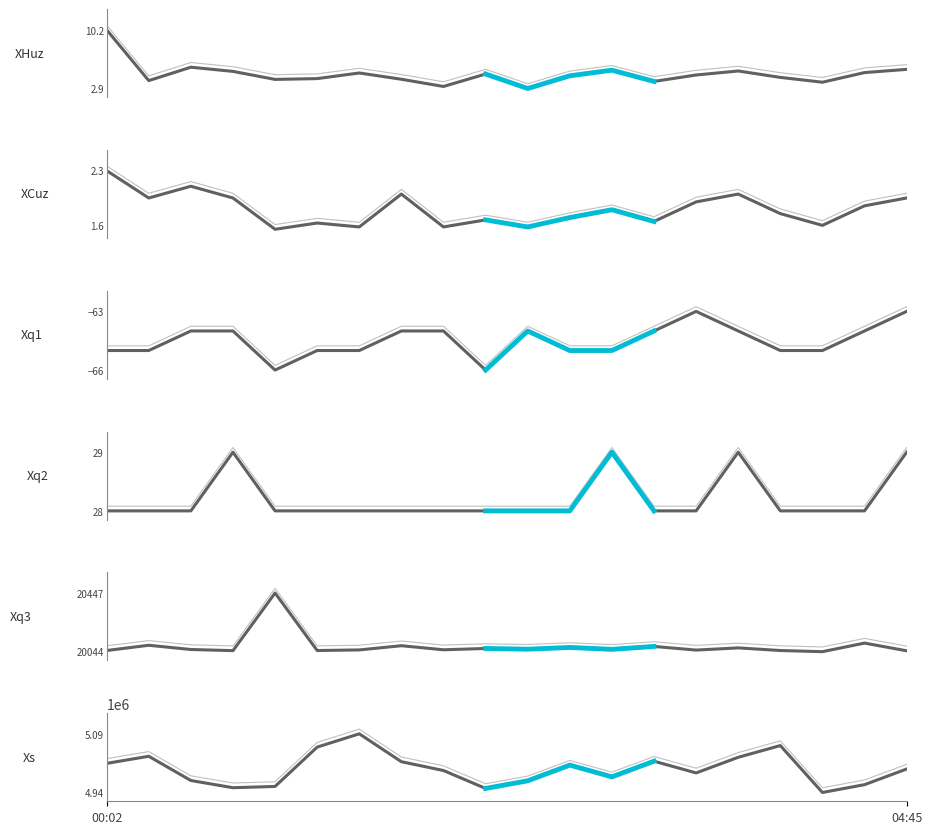

At which label is Signal closest to -64?

00:31